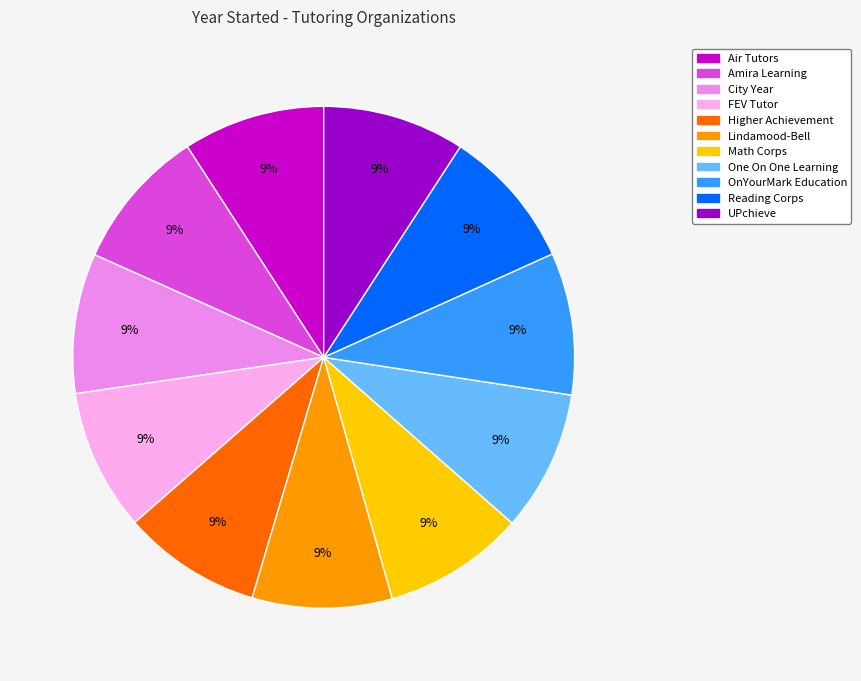

Count the number of slices in the pie.

11